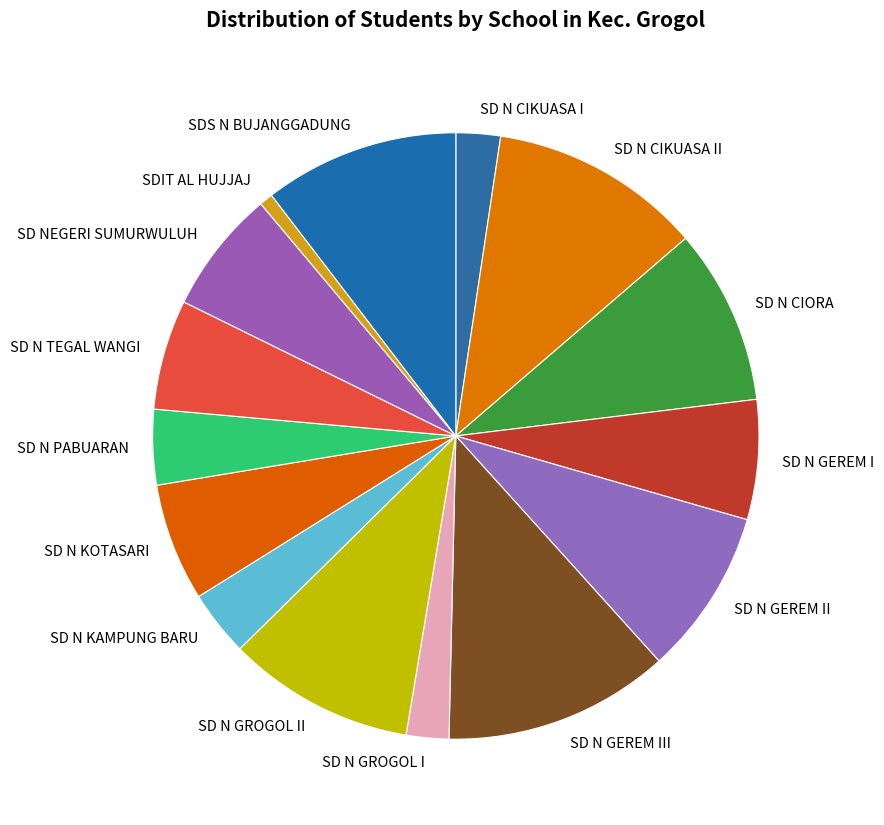

Is there a majority slice in this chart?

No